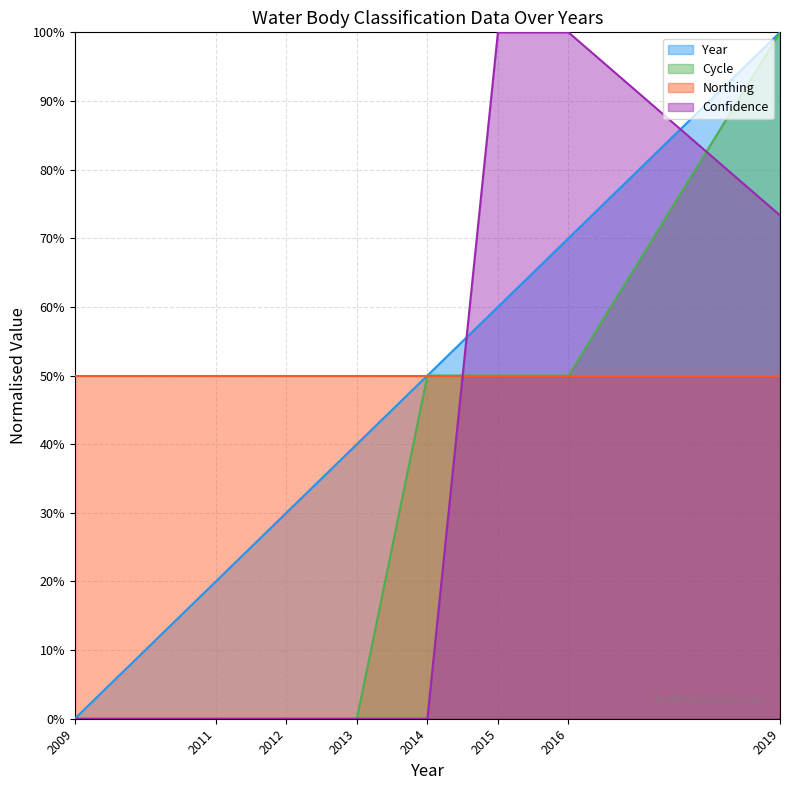

The value of Confidence at 2019 is 0.7. True or false?

True